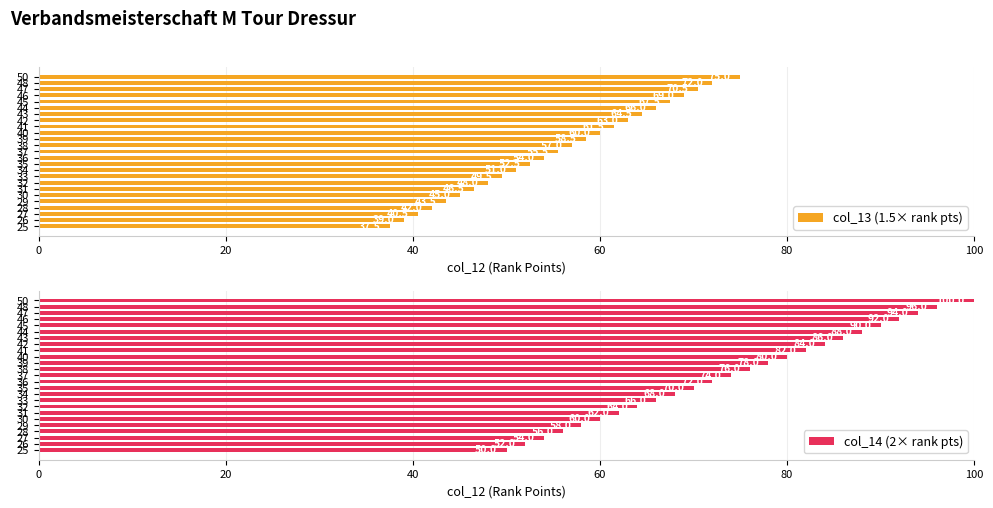

What is the maximum value for col_14 (2× rank pts)?

100